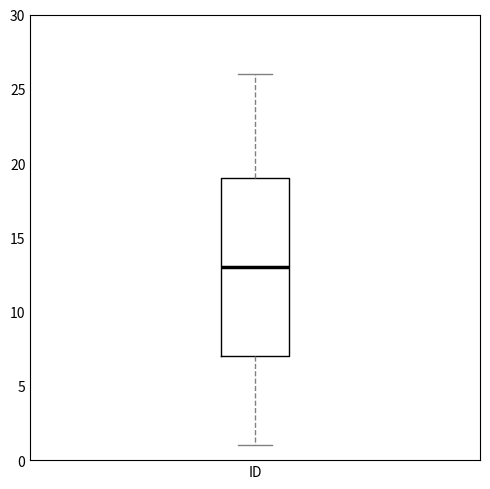

Read this box plot against the y-axis: the position of the median line, the range covered by the box, and the ends of both whiskers. The values are not printed on the chart, so give them approximately, as read against the axis.

median 13, box 7 to 19, whiskers 1 to 26